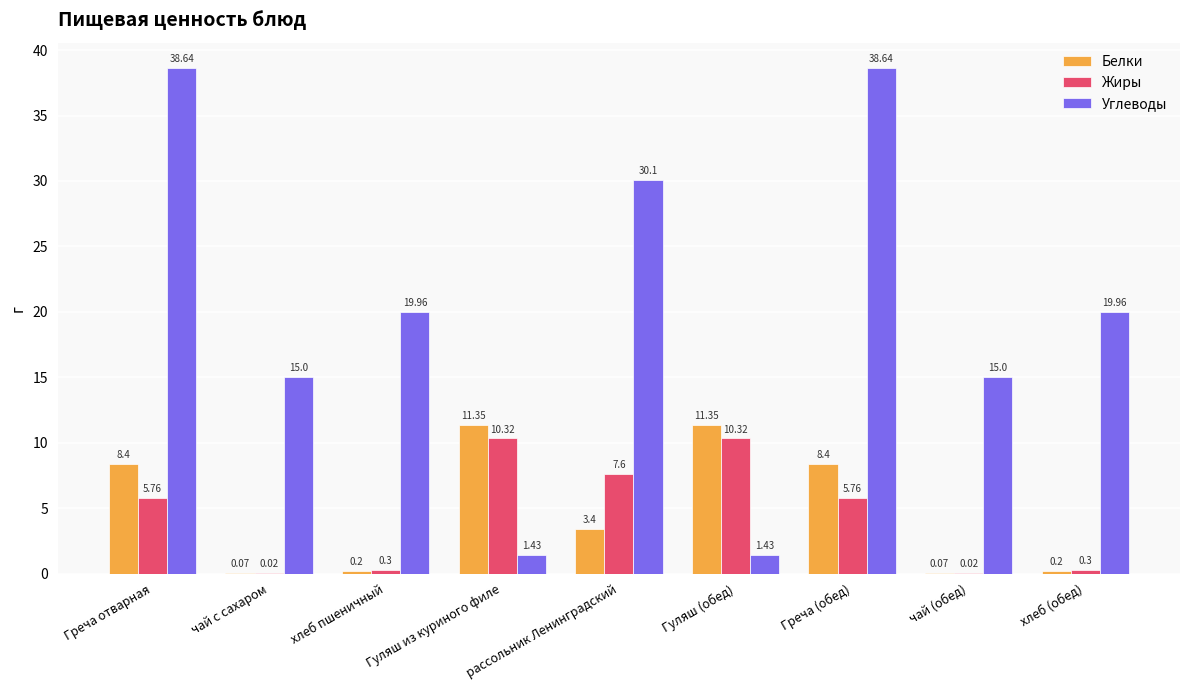

Between Греча отварная and Гуляш из куриного филе, which series saw the biggest shift?

Углеводы